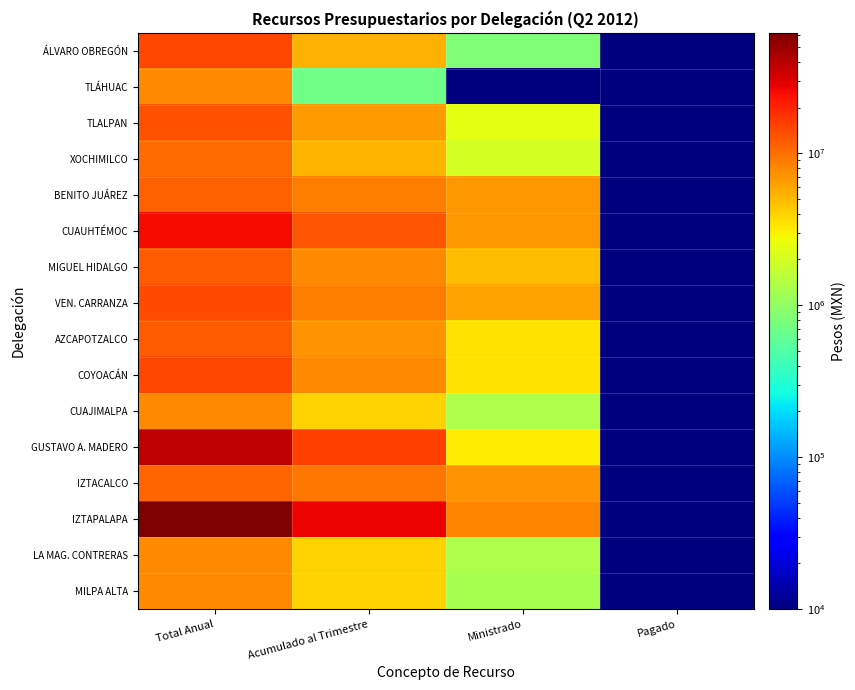

At how many categories does at least one series exceed 45087900?

1